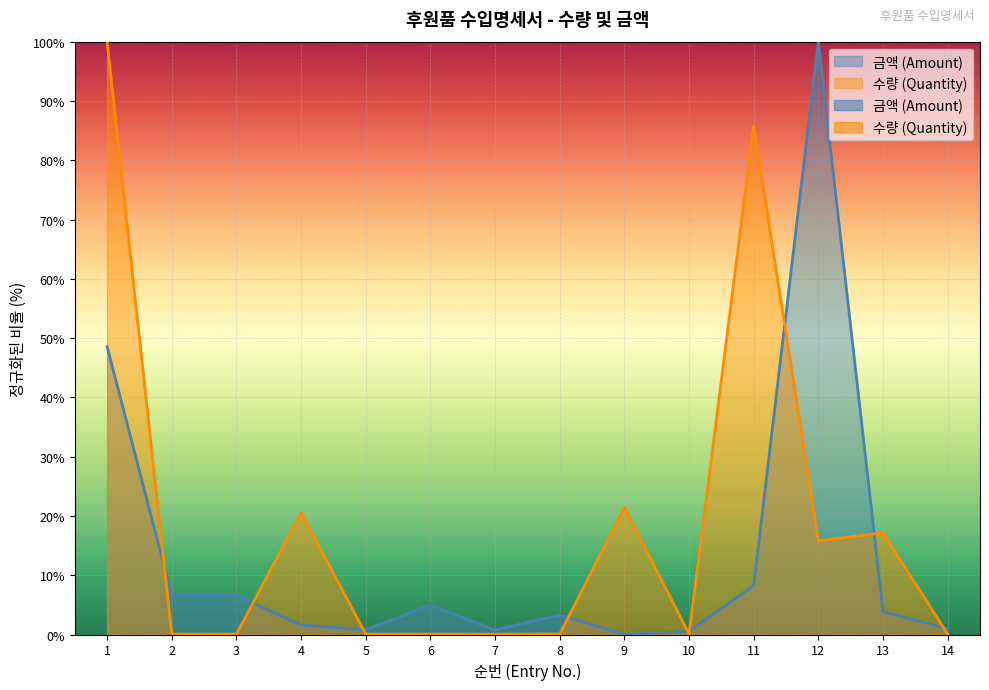

Does the chart display data point markers on the line(s)?

No